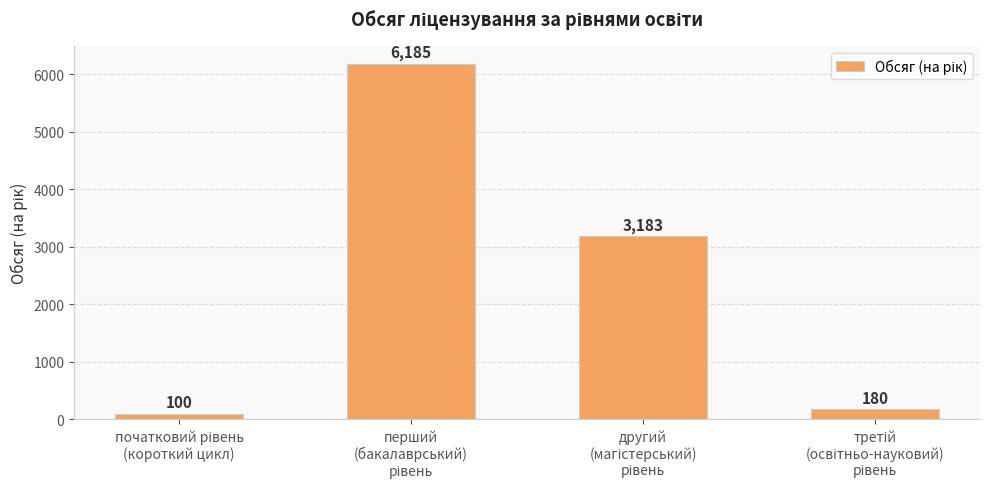

Reading right to left, transcribe all the data shown in this chart.

180	3183	6185	100